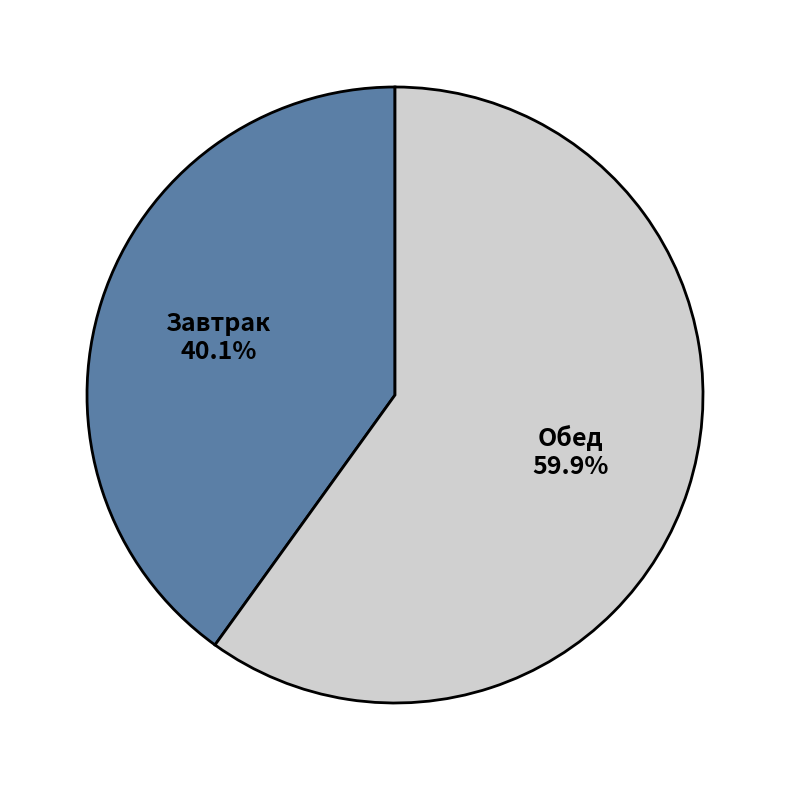

To the nearest percent, what is the difference between the largest and smallest slice percentages?

20%